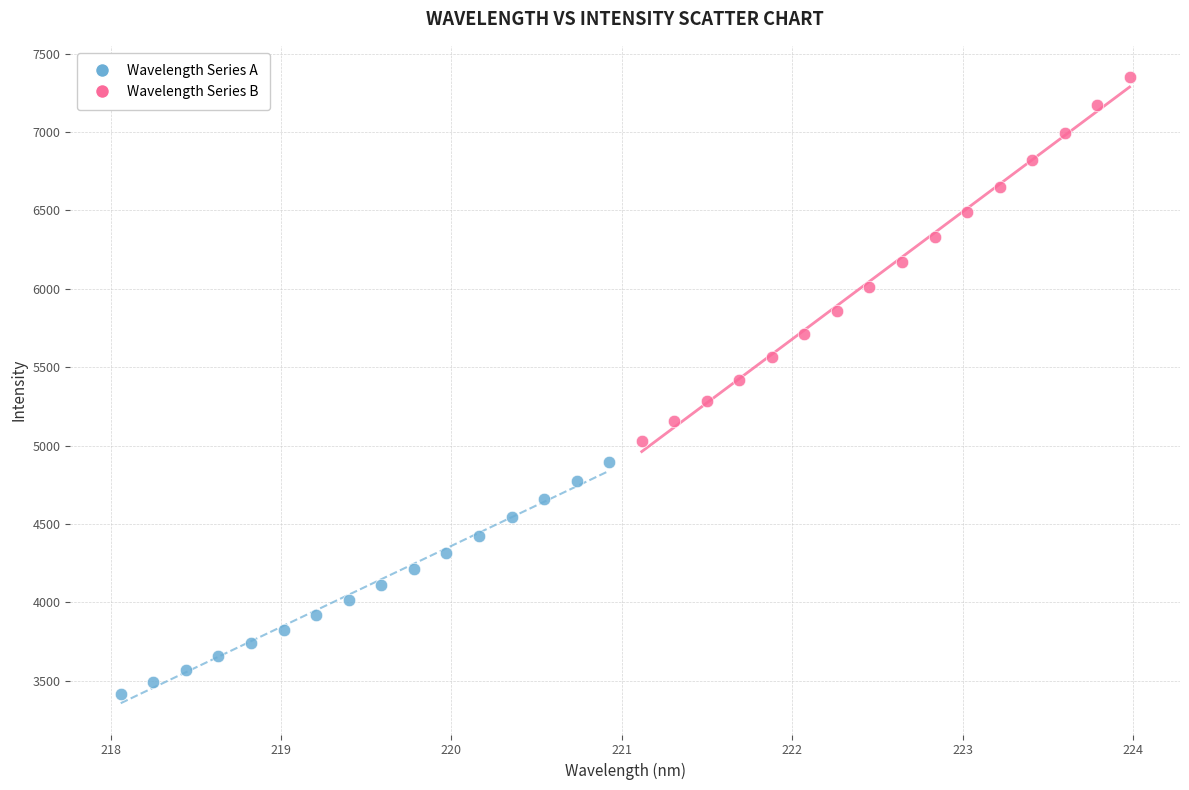

What are all the series names shown in the legend?

Wavelength Series A, Wavelength Series B